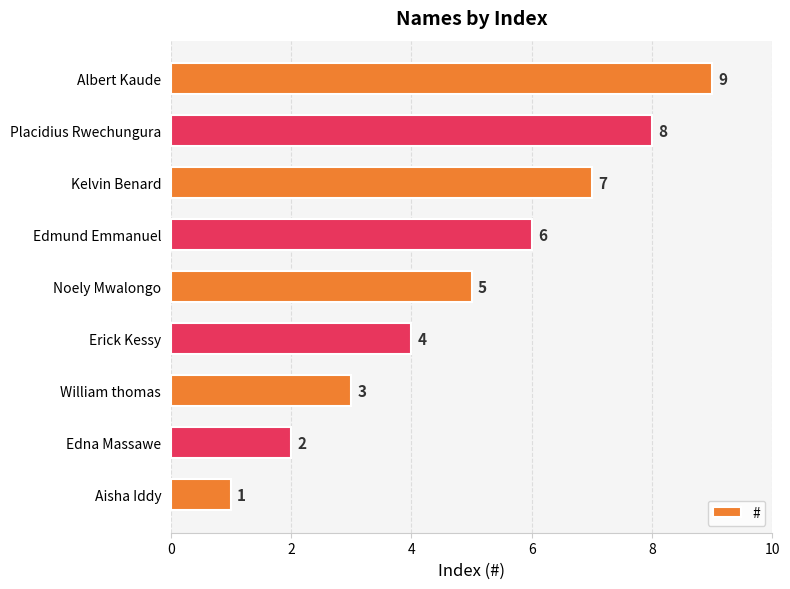

Rank the categories by value from highest to lowest.

Albert Kaude, Placidius Rwechungura, Kelvin Benard, Edmund Emmanuel, Noely Mwalongo, Erick Kessy, William thomas, Edna Massawe, Aisha Iddy